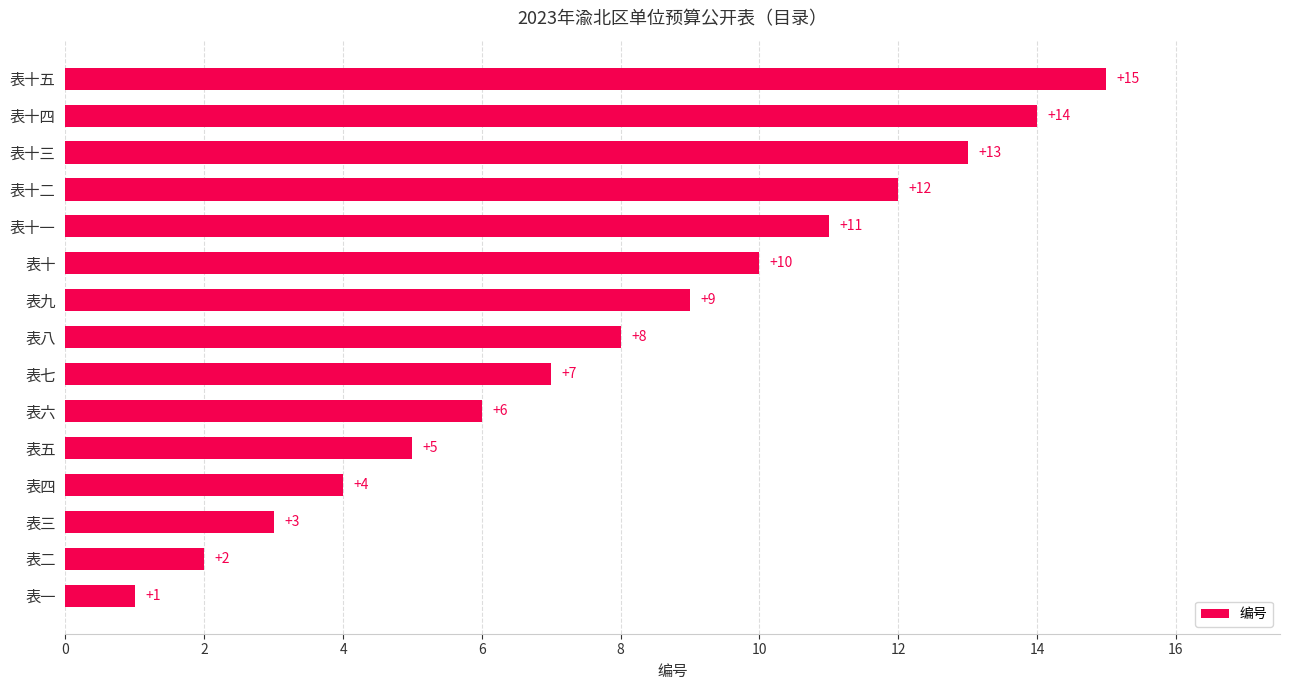

What is the difference between the maximum and minimum values?

14